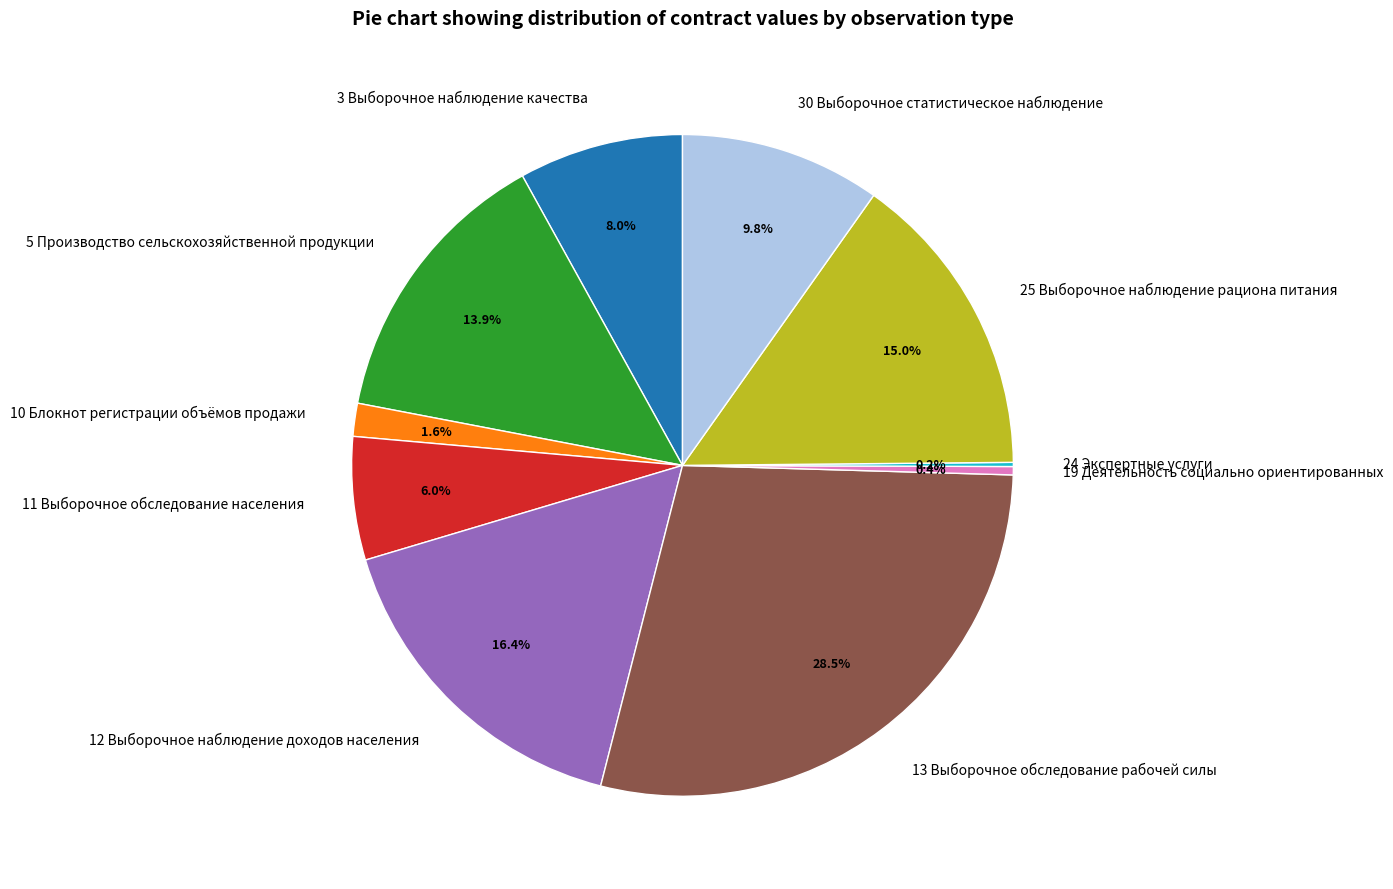

Which slice is the largest?

13 Выборочное обследование рабочей силы